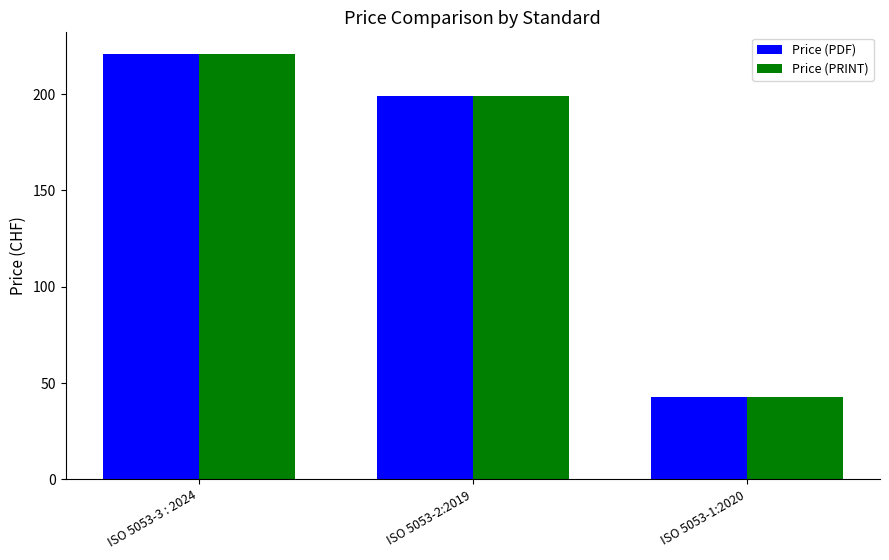

Where does the Price (PDF) series first go above 199?

ISO 5053-3 : 2024